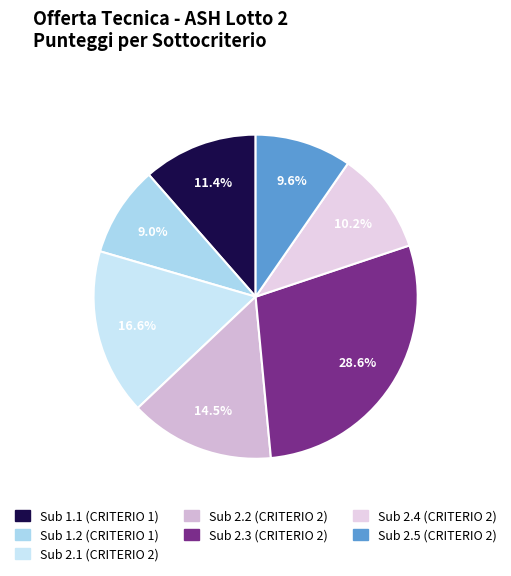

Count the number of slices in the pie.

7